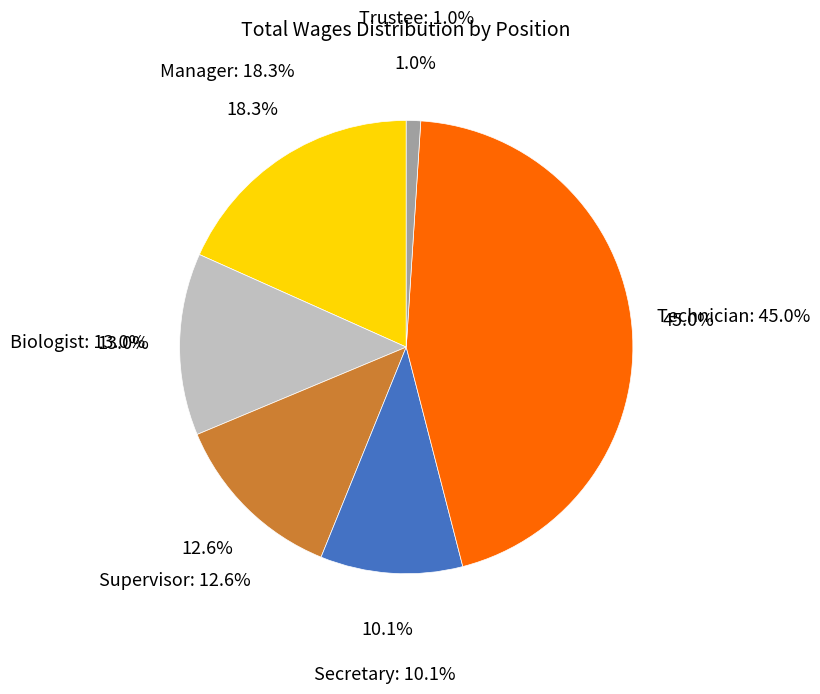

Do Technician and Trustee together represent more than half of the pie?

No